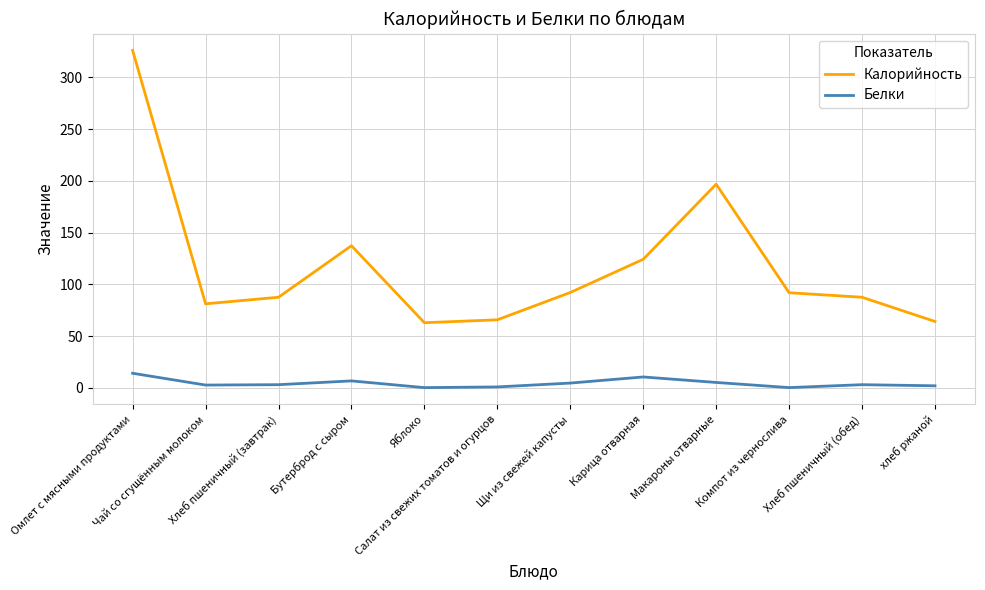

Which series has the widest spread of values?

Калорийность